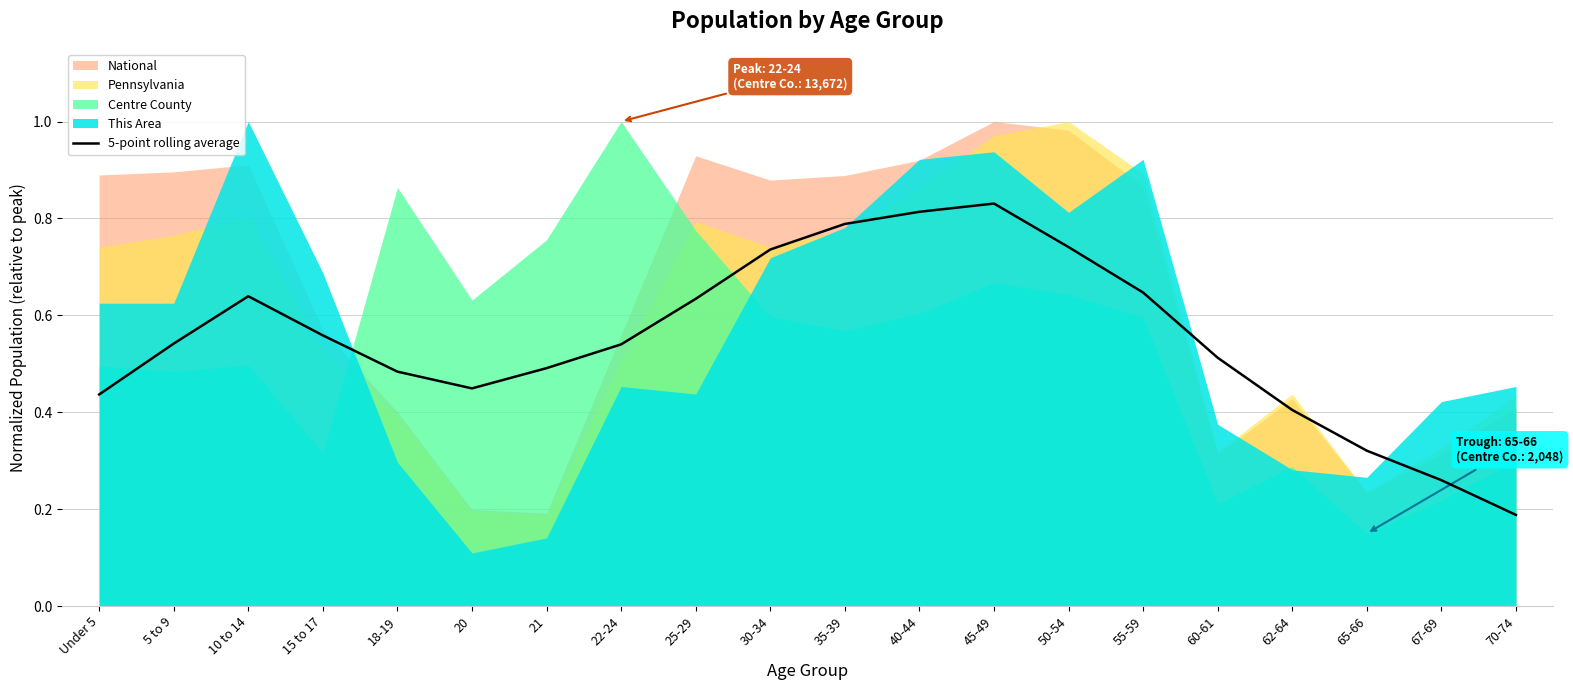

What is the difference between the maximum and minimum values?

0.6